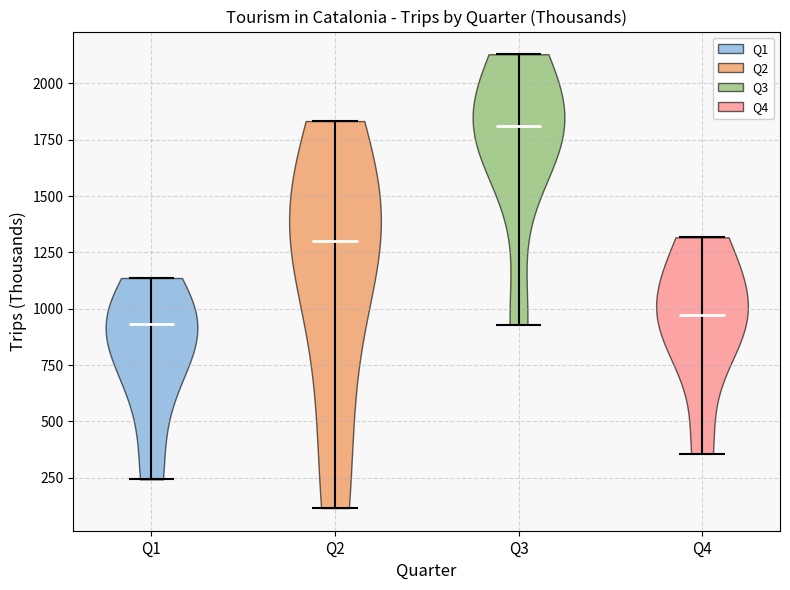

What is the highest point the violin for Q1 reaches on the y-axis? The values are not printed on the chart, so give them approximately, as read against the axis.

1150